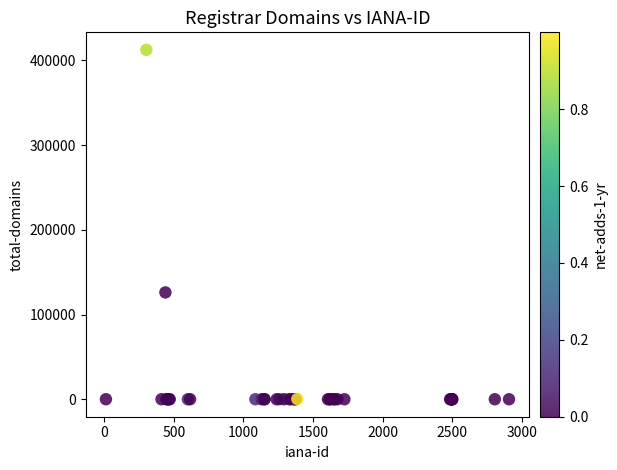

What Y value in the scatter plot is closest to 206260?

126117